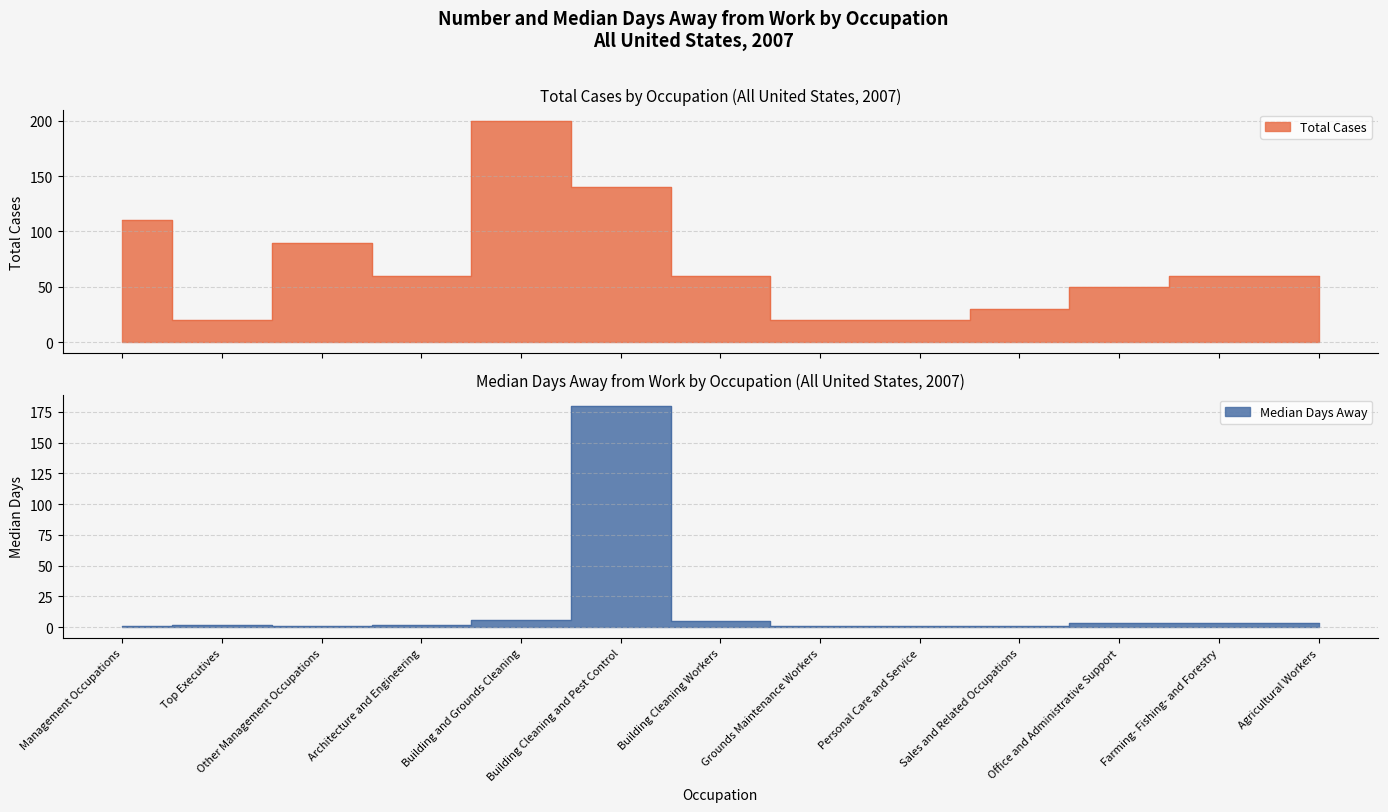

What is the label of the 12th point from the left?

Farming- Fishing- and Forestry